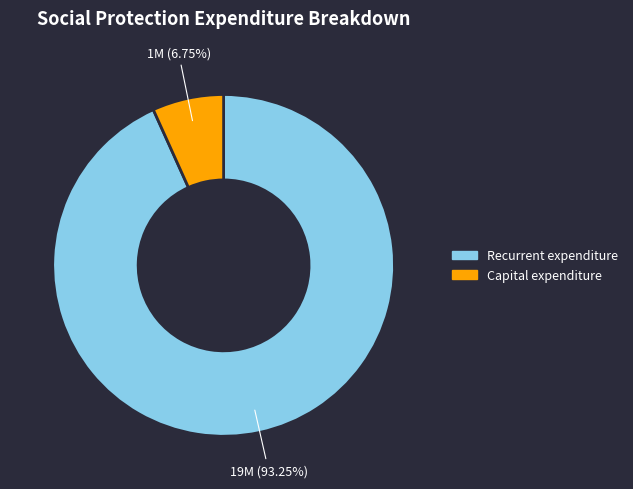

What percentage is the Capital expenditure slice, to the nearest percent?

7%